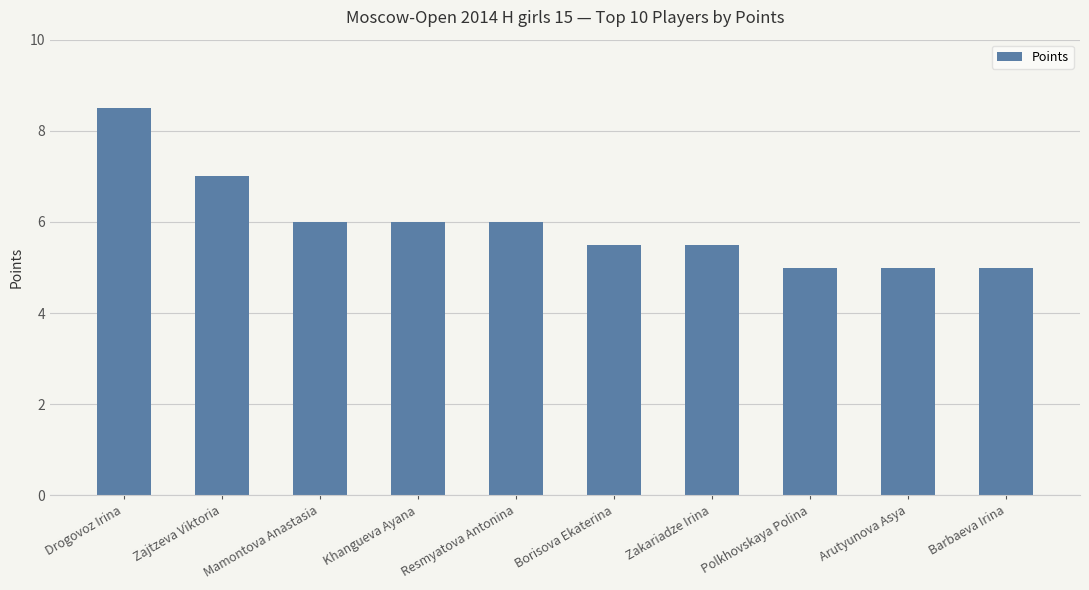

What is the difference between the second highest and minimum values?

2.0